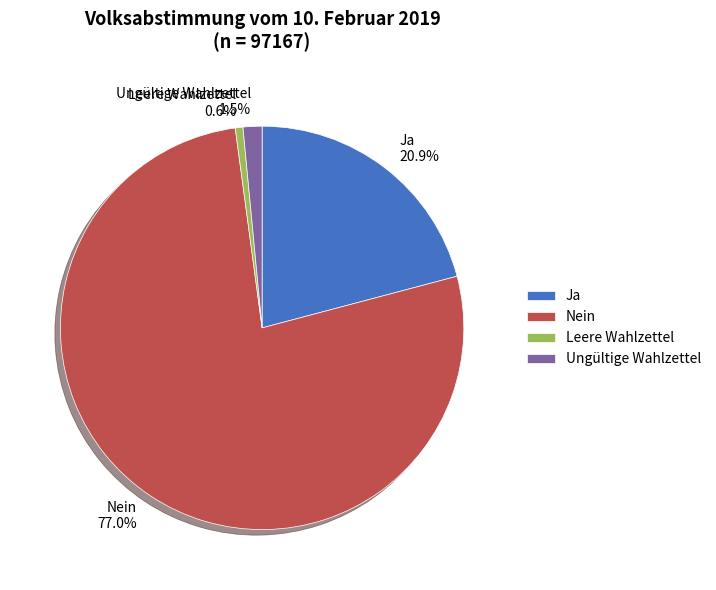

How many slices are in this pie chart?

4